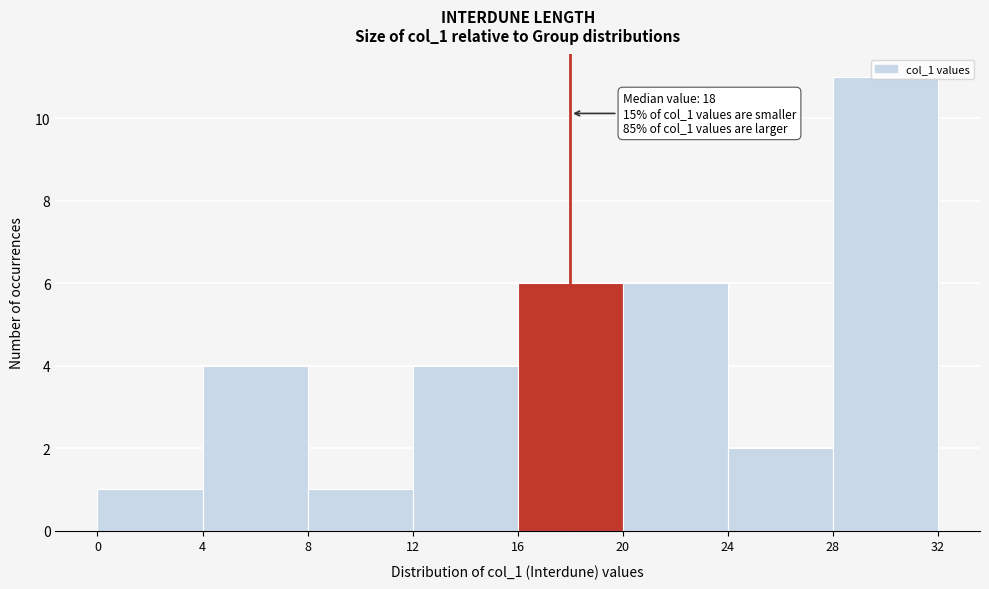

Which range on the x-axis has the tallest bar?

28 to 32